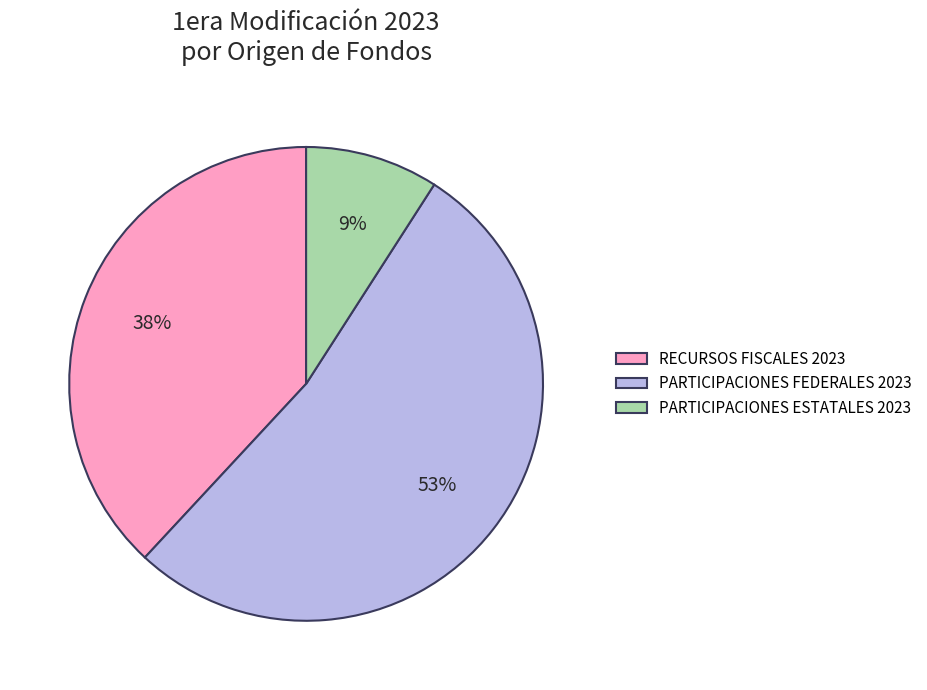

Combined, do PARTICIPACIONES ESTATALES 2023 and RECURSOS FISCALES 2023 account for over 50%?

No